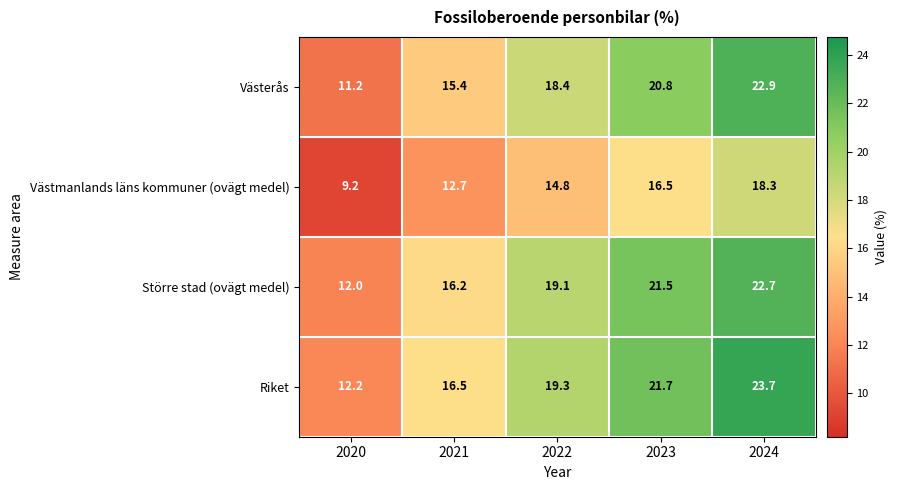

At how many categories does at least one series exceed 23?

1